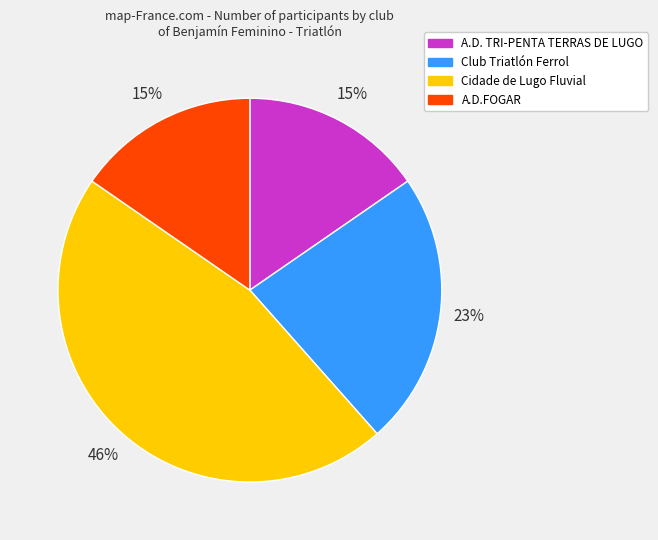

Is it true that A.D.FOGAR is 30% of the pie?

False